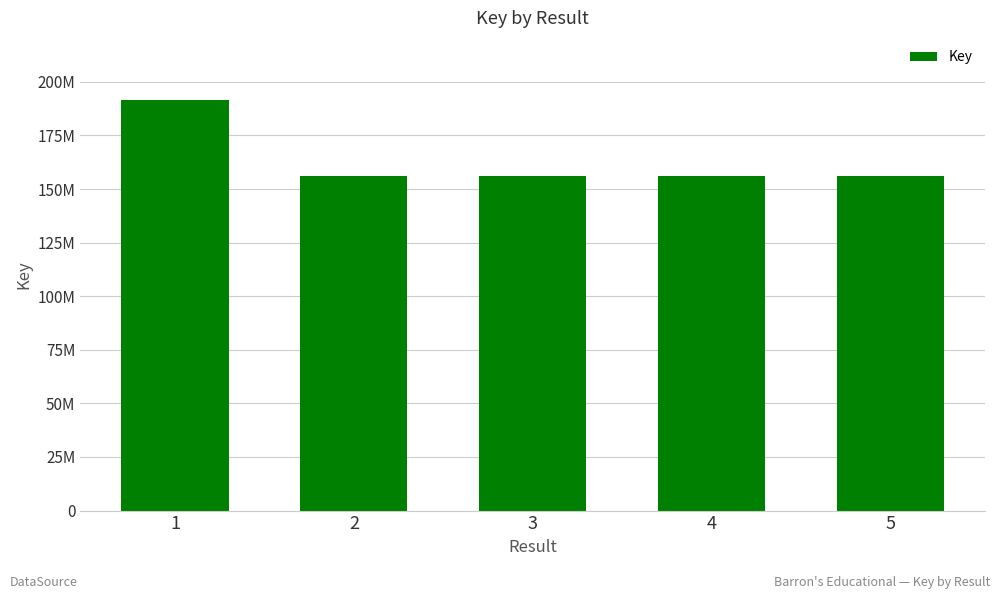

Which category has the lowest value across all series?

2